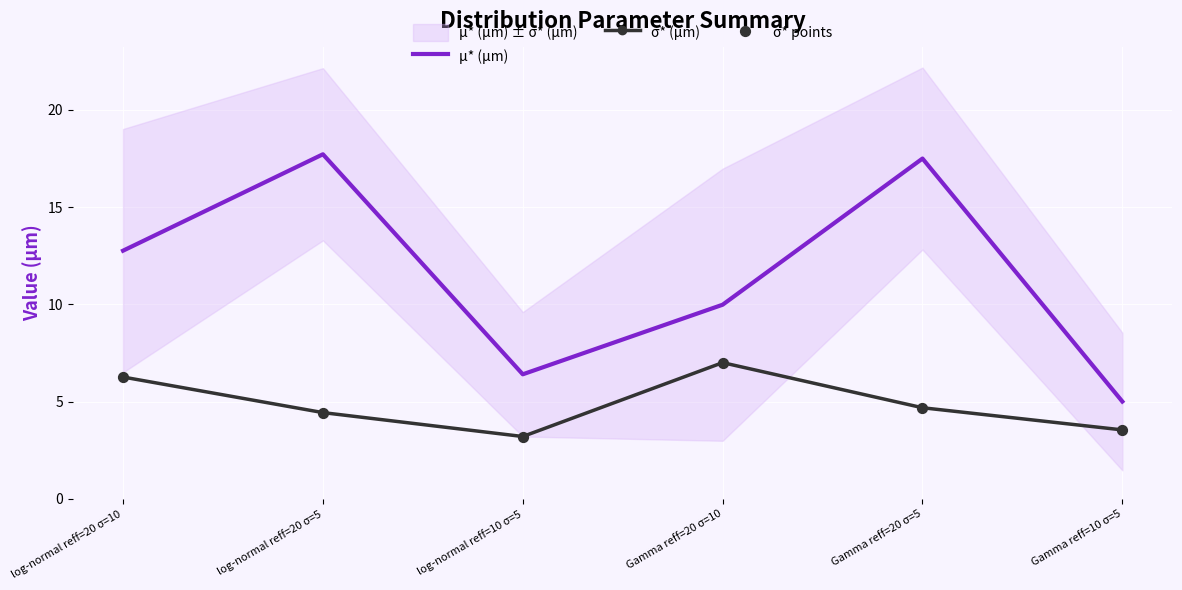

Where is μ* (µm) nearest to the value 11?

Gamma reff=20 σ=10